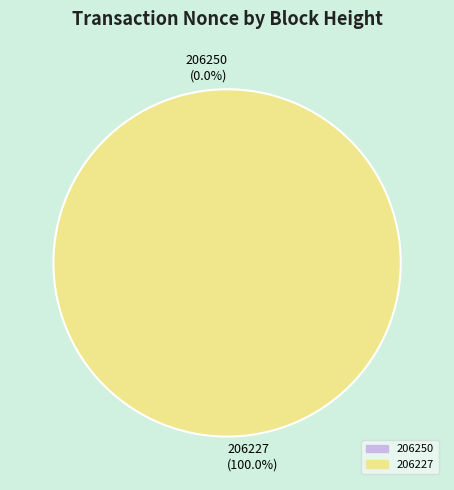

Is it true that 206227 is 100% of the pie?

True